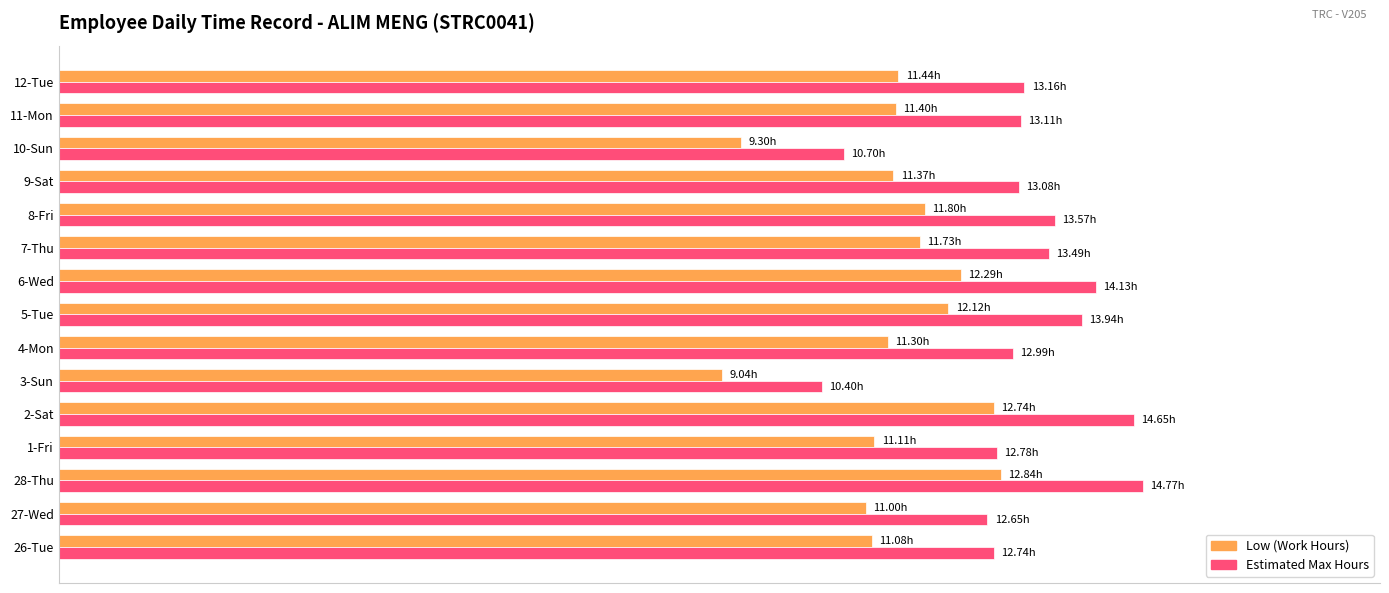

What are all the series names shown in the legend?

Low (Work Hours), Estimated Max Hours